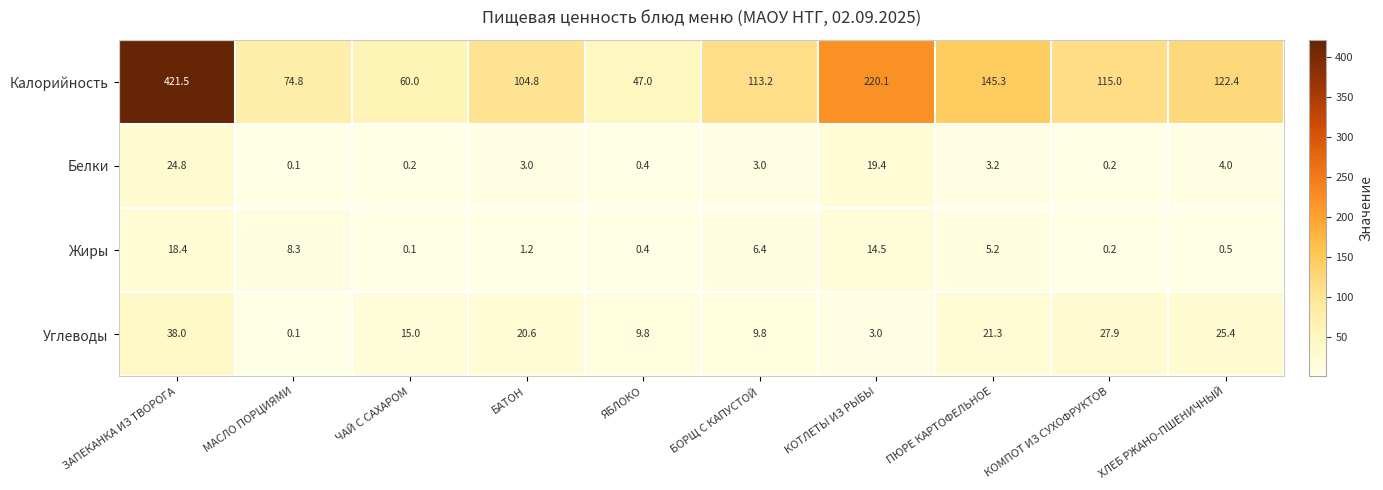

Which label corresponds to the largest value in the chart?

ЗАПЕКАНКА ИЗ ТВОРОГА